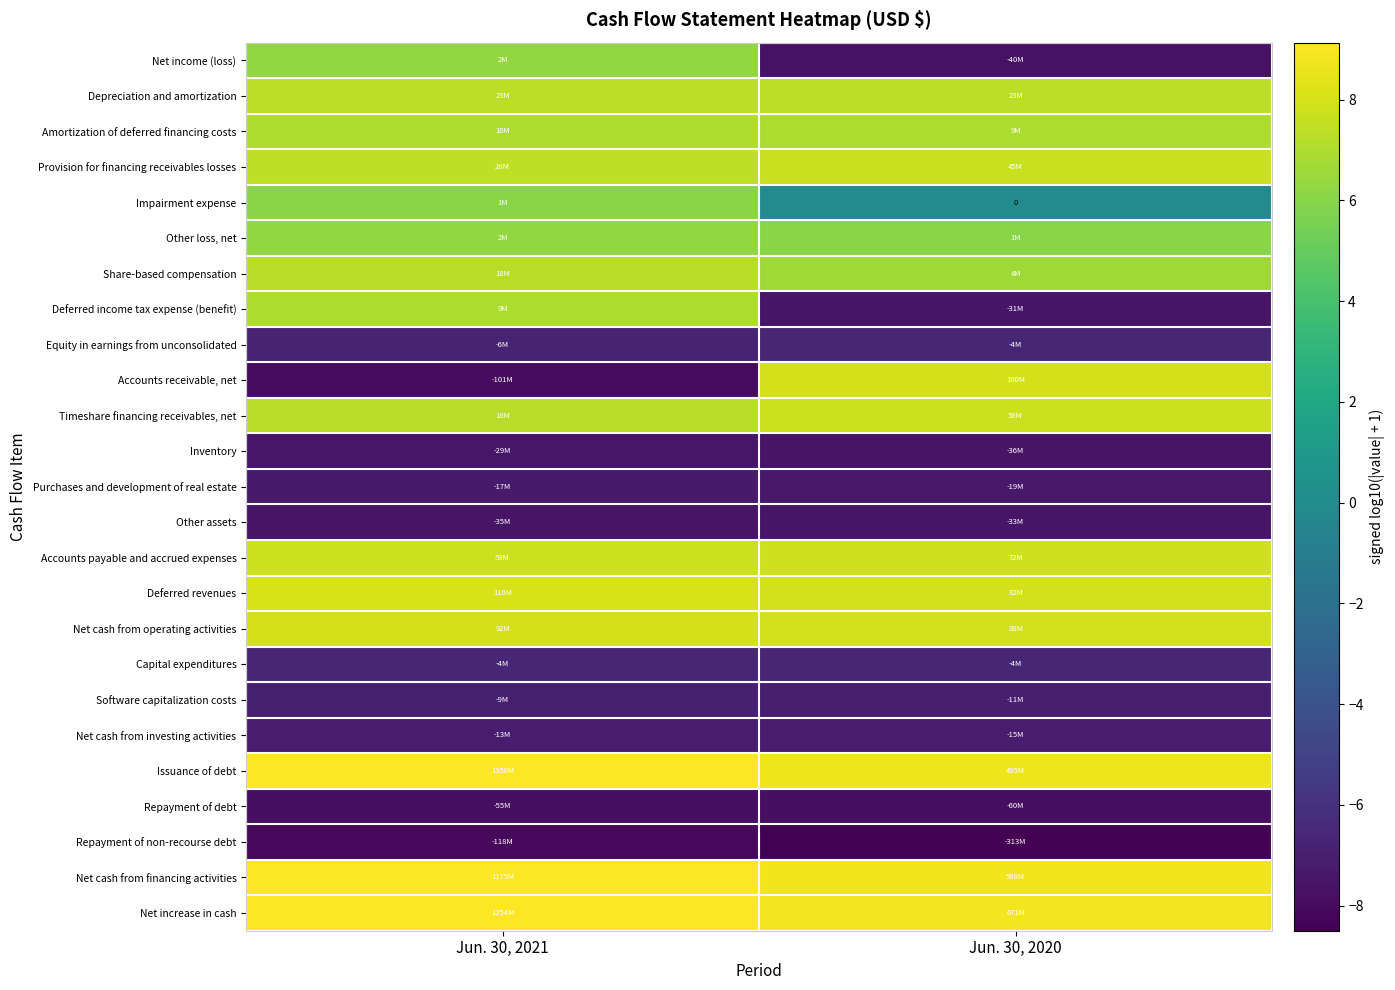

At which label does Net cash from financing activities first exceed 9?

Jun. 30, 2021